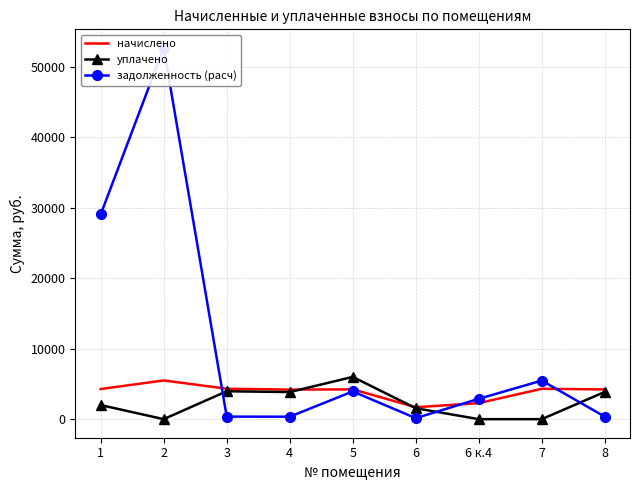

Is the value of задолженность (расч) at 3 greater than the value of начислено at 8?

No